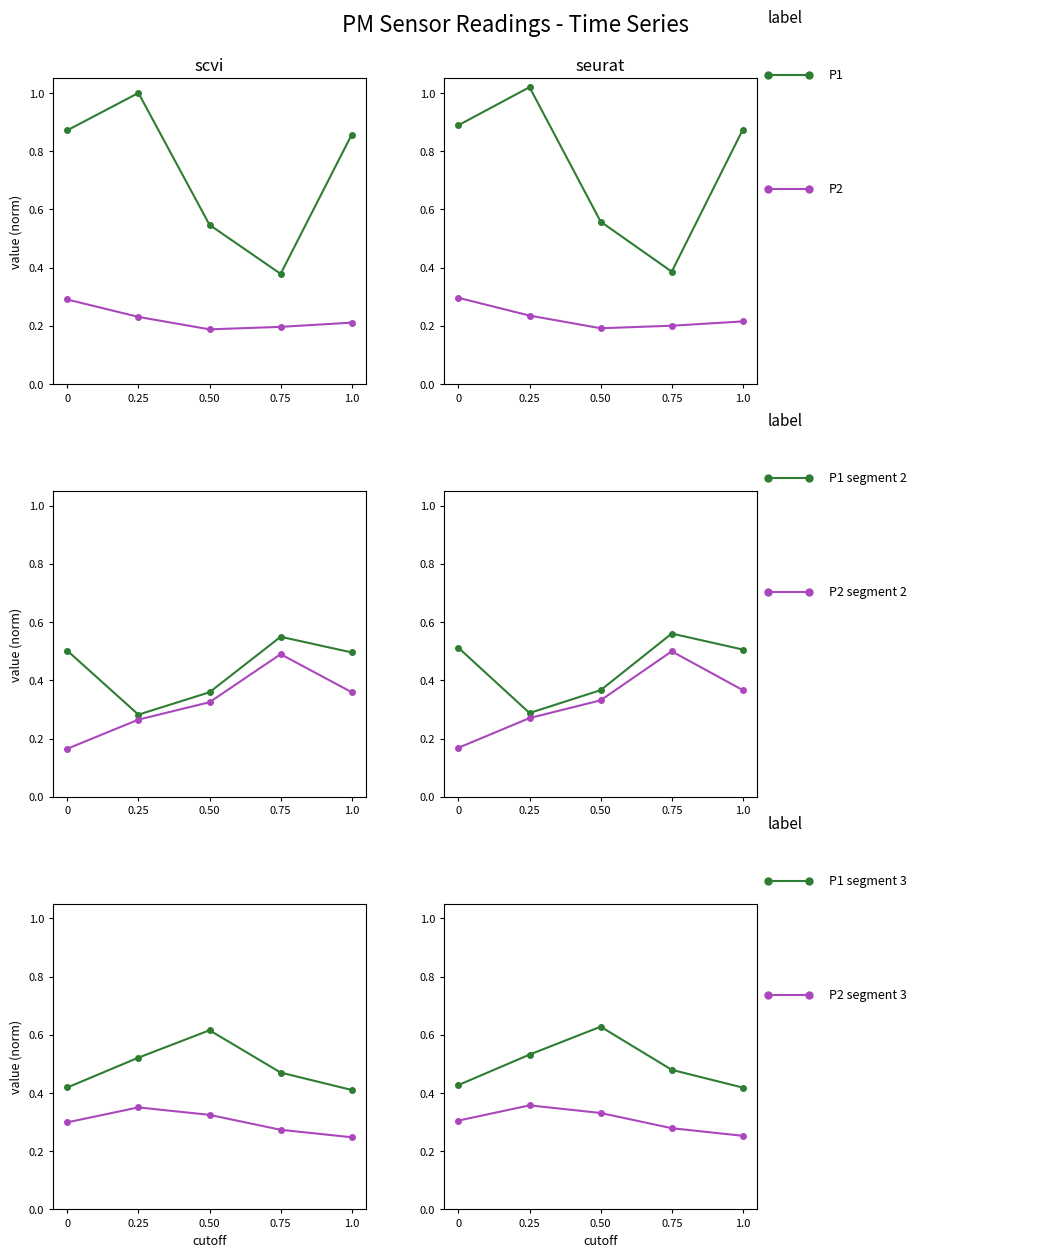

What is the highest value of the P2 series?

0.3